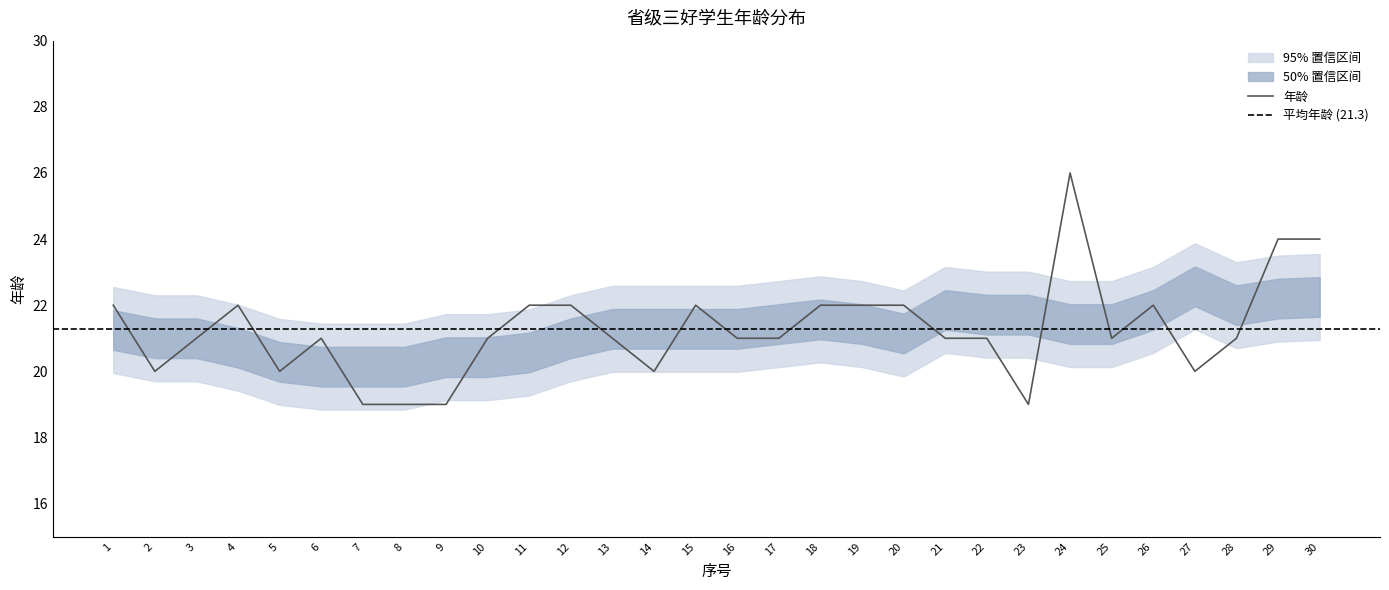

How many points are lower than both their immediate neighbors (excluding endpoints)?

6